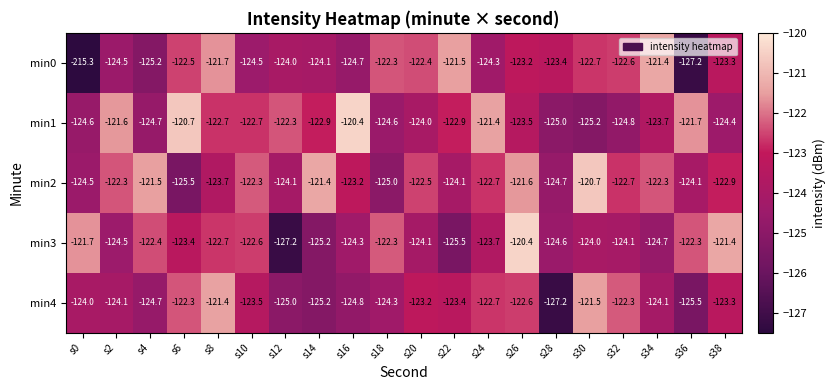

What is the difference between the highest and lowest values at s18?

2.7